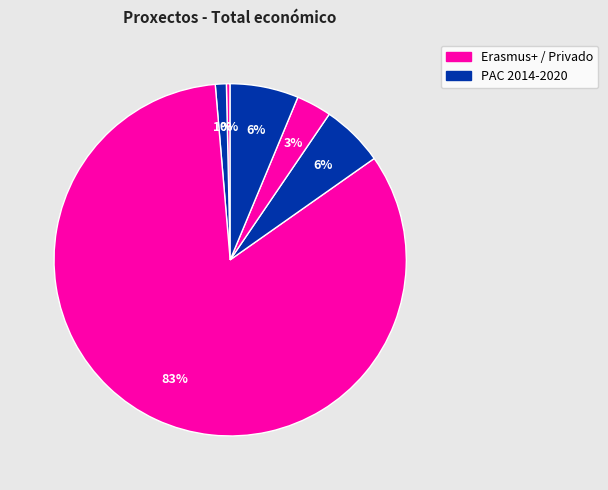

To the nearest percent, what is the average slice percentage?

17%